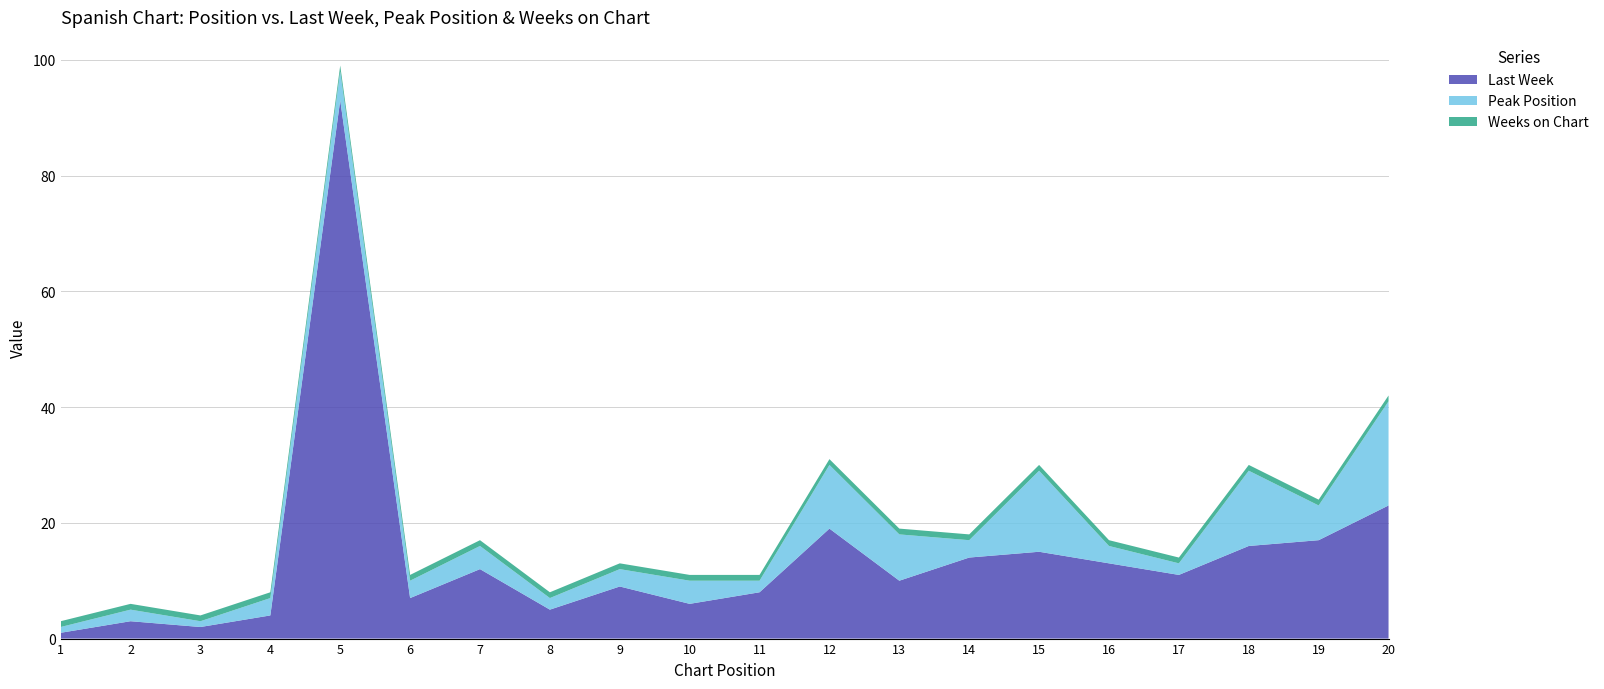

Reading left to right, what are all the values shown in this chart?

Last Week: 1=1	2=3	3=2	4=4	5=93	6=7	7=12	8=5	9=9	10=6	11=8	12=19	13=10	14=14	15=15	16=13	17=11	18=16	19=17	20=23
Peak Position: 1=1	2=2	3=1	4=3	5=5	6=3	7=4	8=2	9=3	10=4	11=2	12=11	13=8	14=3	15=14	16=3	17=2	18=13	19=6	20=18
Weeks on Chart: 1=1	2=1	3=1	4=1	5=1	6=1	7=1	8=1	9=1	10=1	11=1	12=1	13=1	14=1	15=1	16=1	17=1	18=1	19=1	20=1